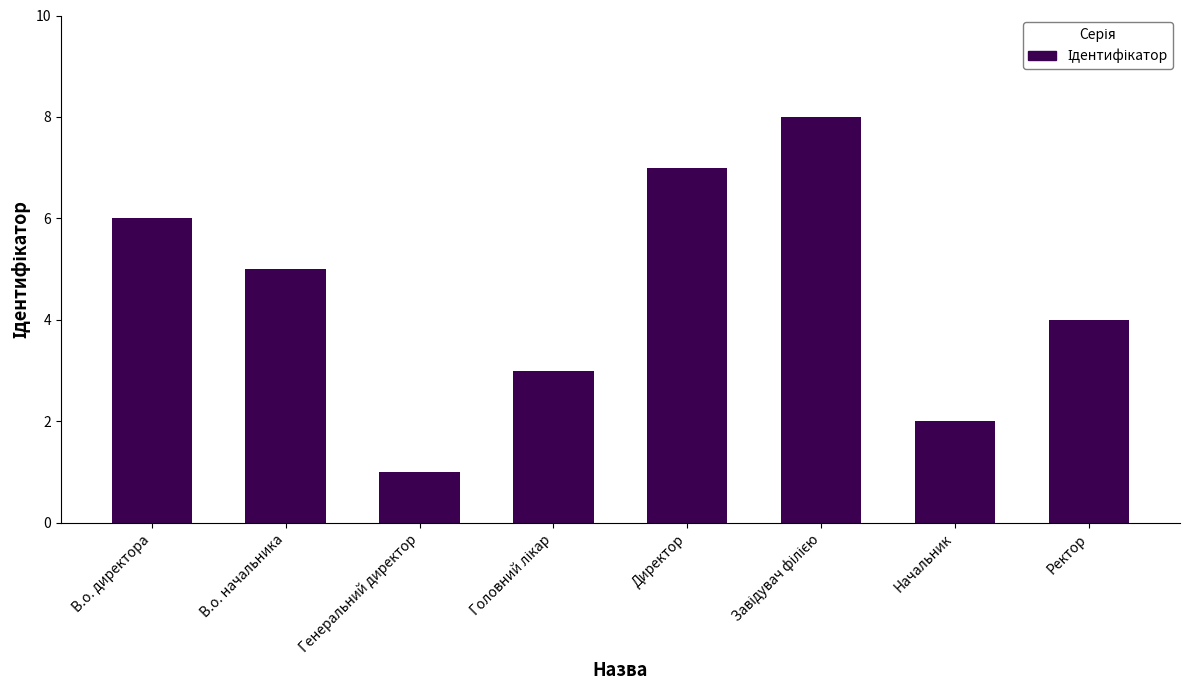

Which has a higher value, Генеральний директор or Директор?

Директор